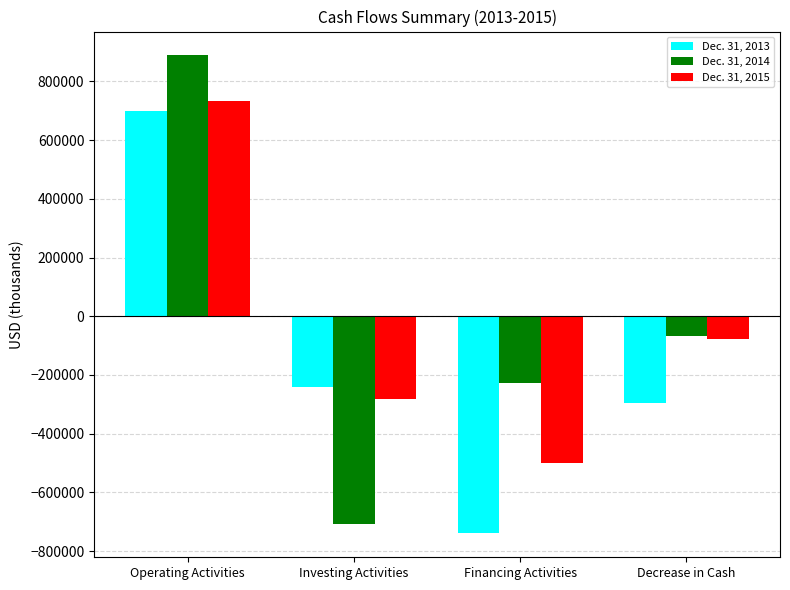

Is the value of Dec. 31, 2014 at Financing Activities greater than the value of Dec. 31, 2013 at Financing Activities?

Yes